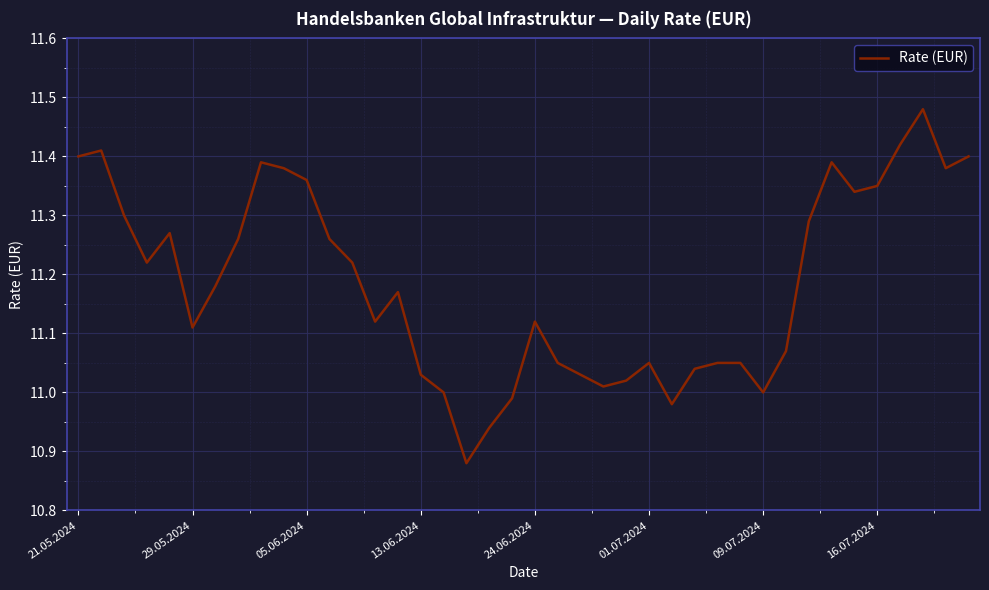

Is this an area chart (filled region under the line)?

No